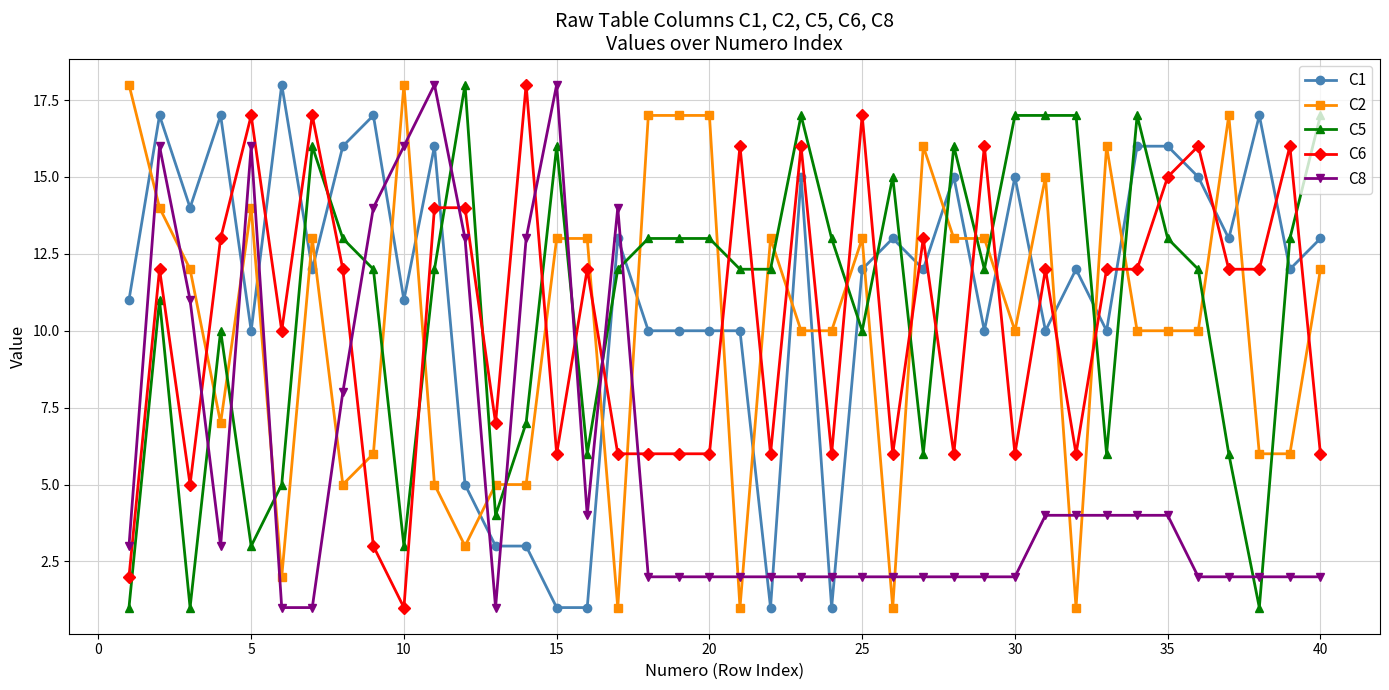

True or false: C2 and C1 cross at least once.

True